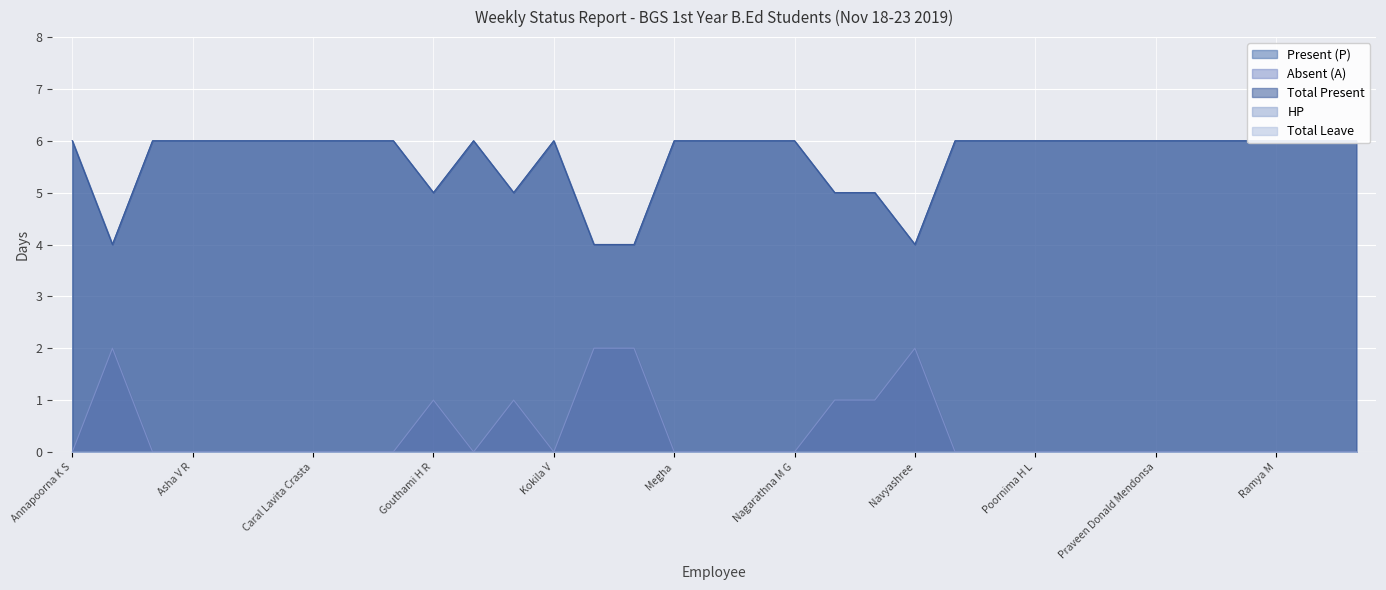

Is it true that Total Present equals 4 at Megha?

False